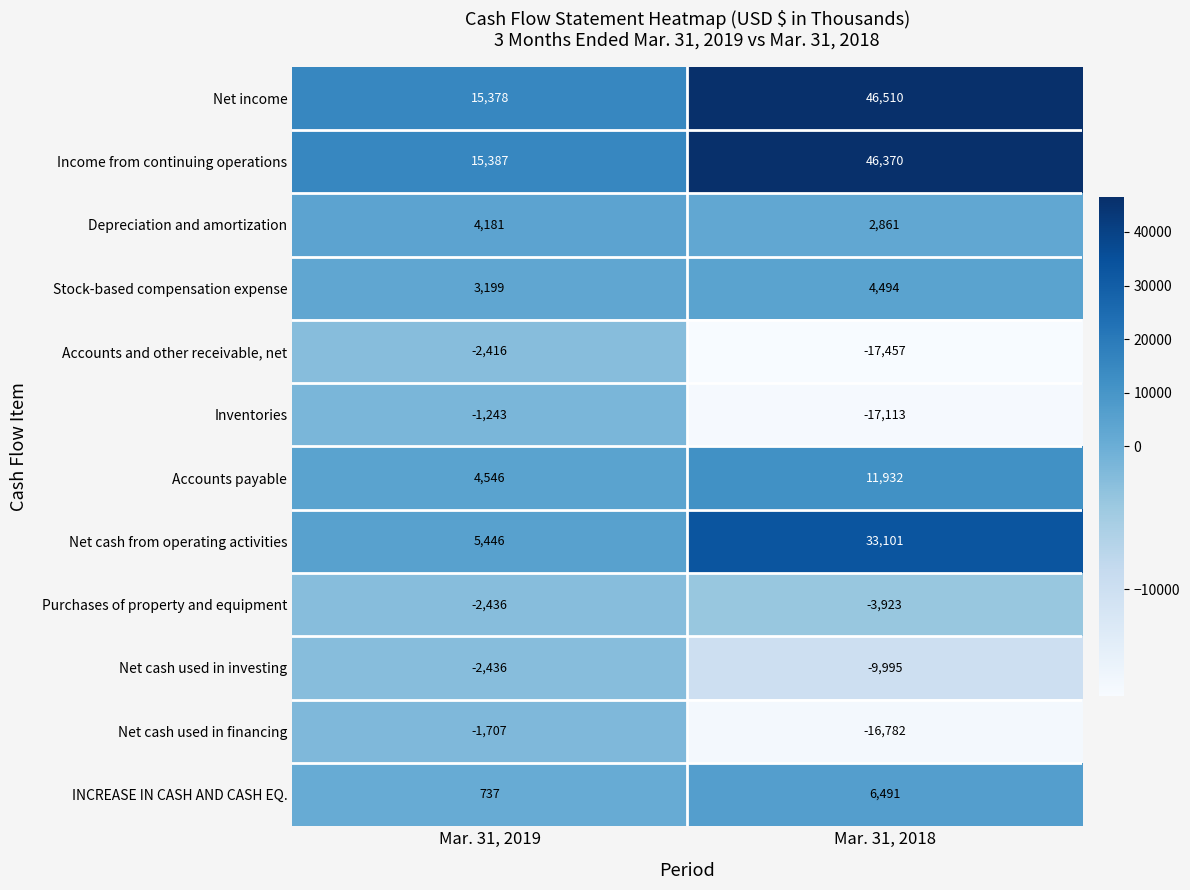

At which category is the sum across all series the highest?

Mar. 31, 2018